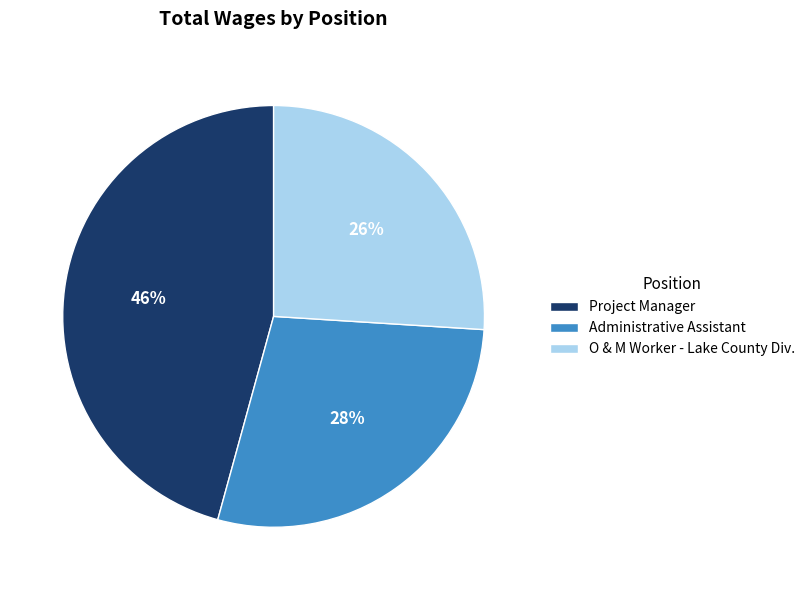

How many segments does this pie chart have?

3